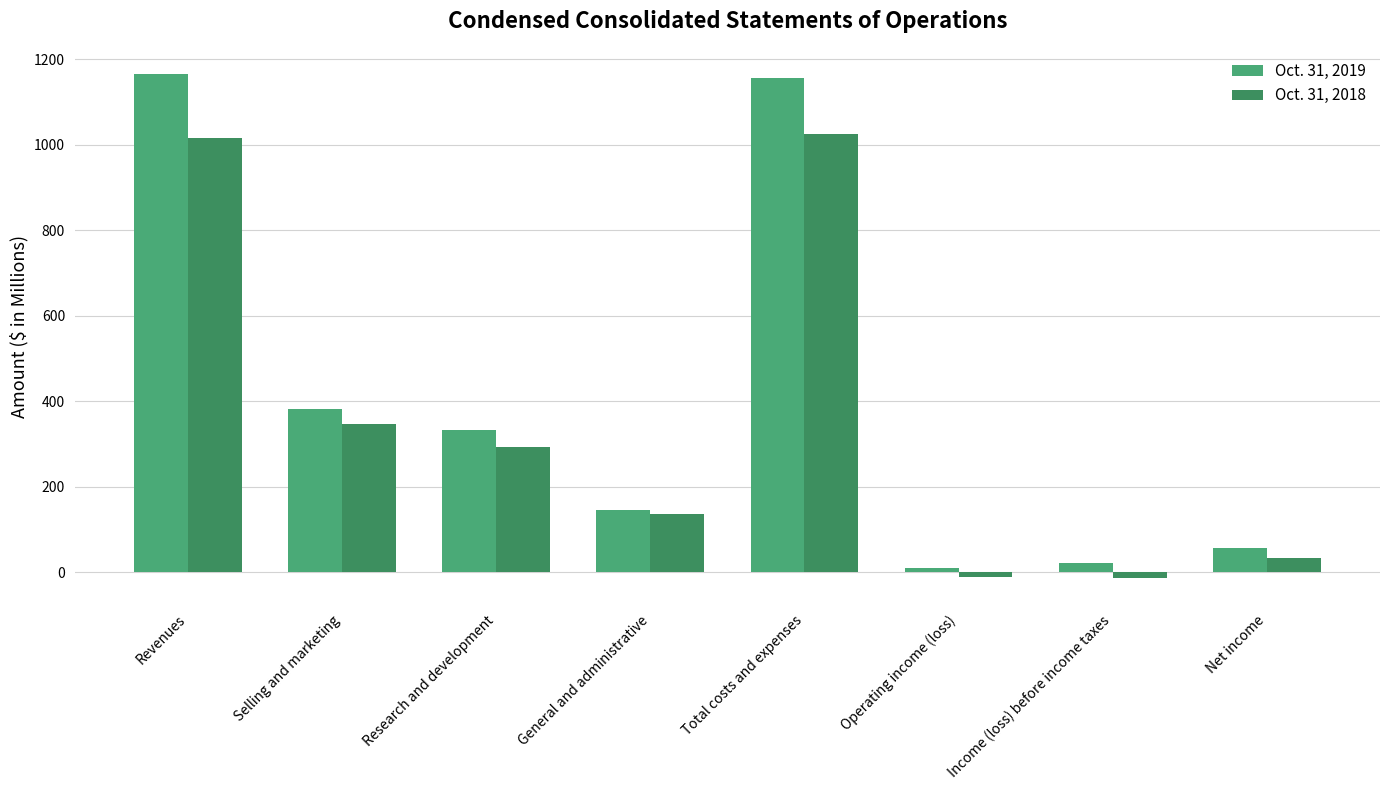

Which category has the lowest value in the Oct. 31, 2019 series?

Operating income (loss)